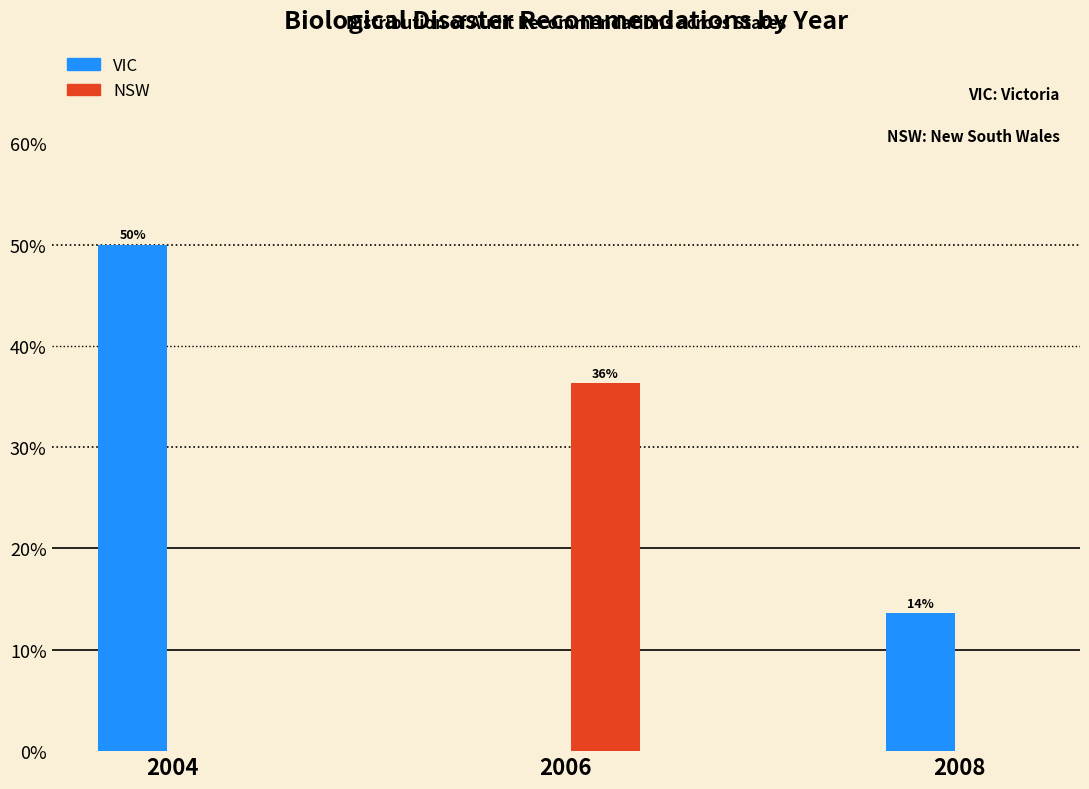

Does the chart contain stacked bars?

No